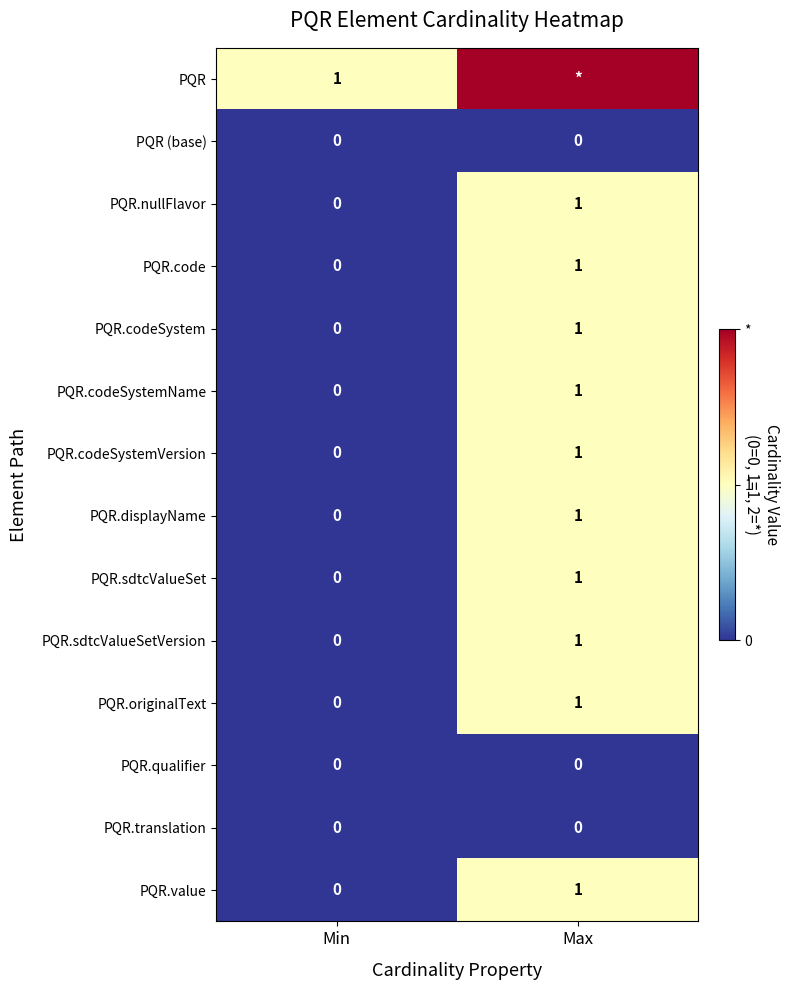

Where is PQR.codeSystemName nearest to the value 0?

Min